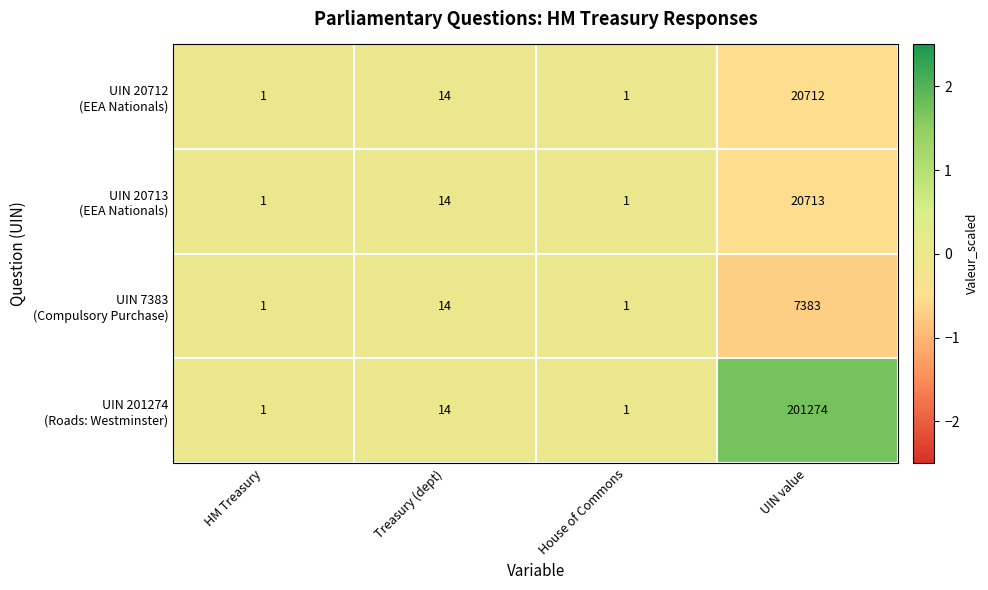

What is the greatest value displayed?

201274